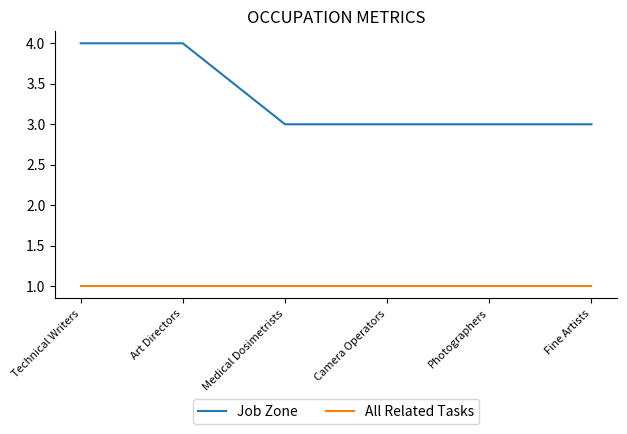

True or false: All Related Tasks and Job Zone cross at least once.

False